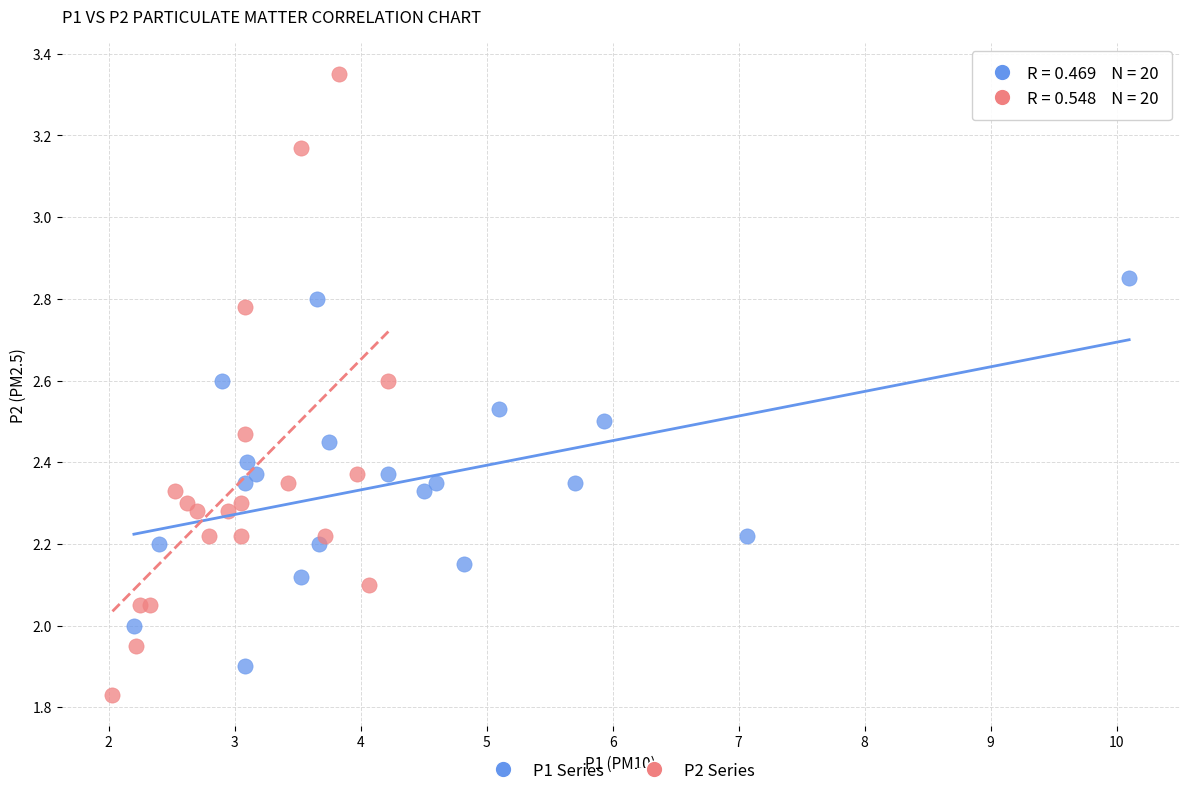

Which series has the widest spread of Y values?

P2 Series